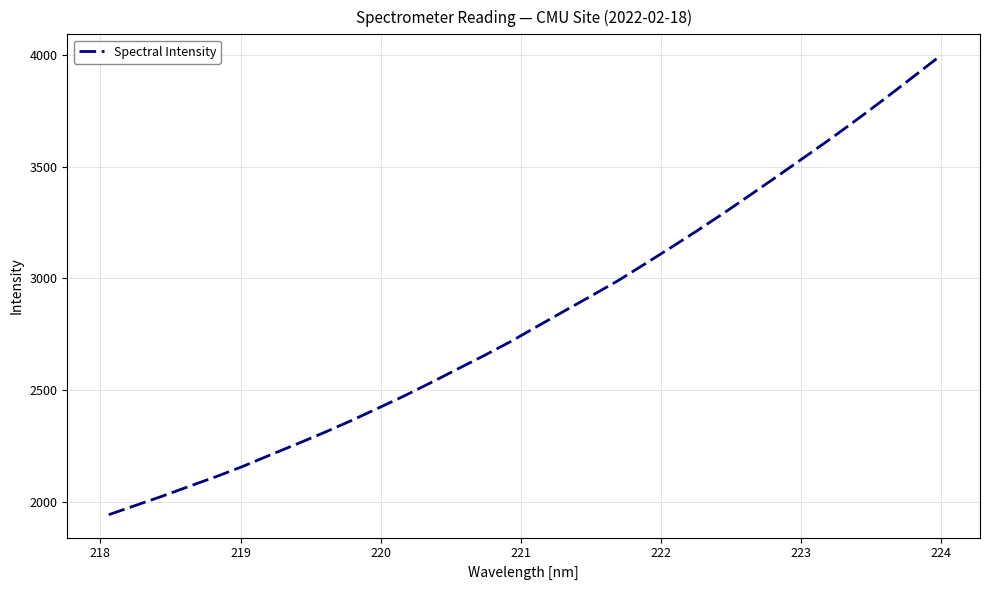

What is the difference between the maximum and minimum values?

2048.4